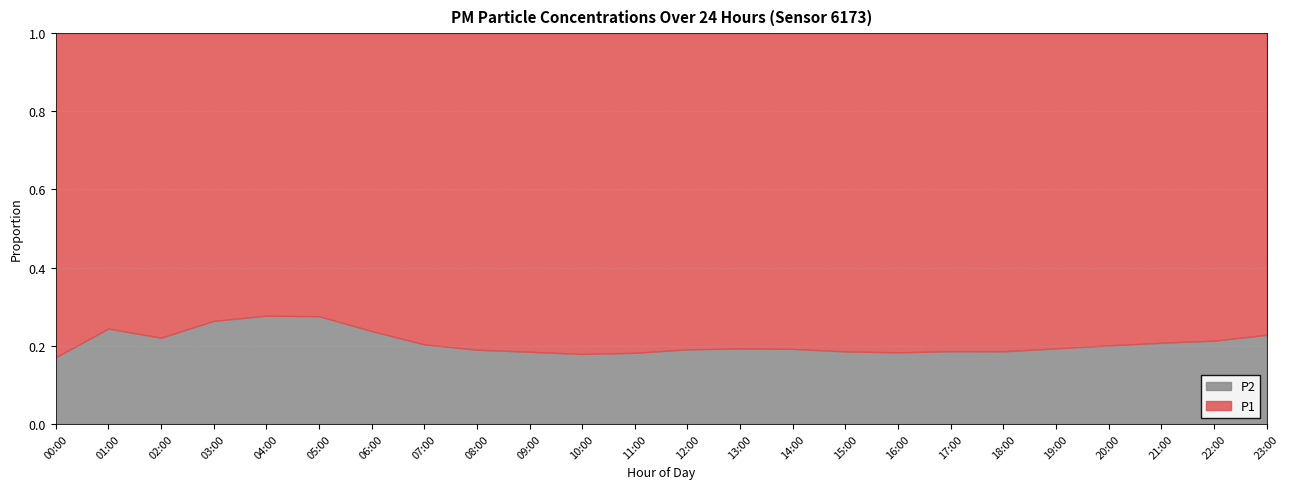

True or false: P1 and P2 intersect in this chart.

False